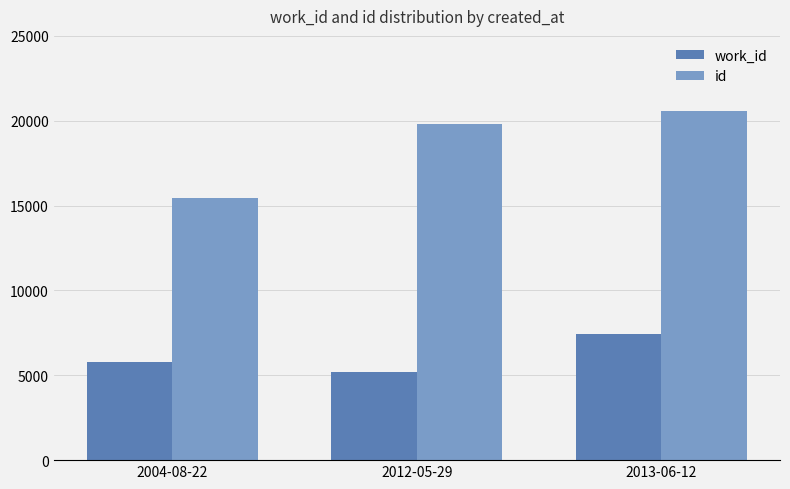

The value of id at 2012-05-29 is 19786. True or false?

True